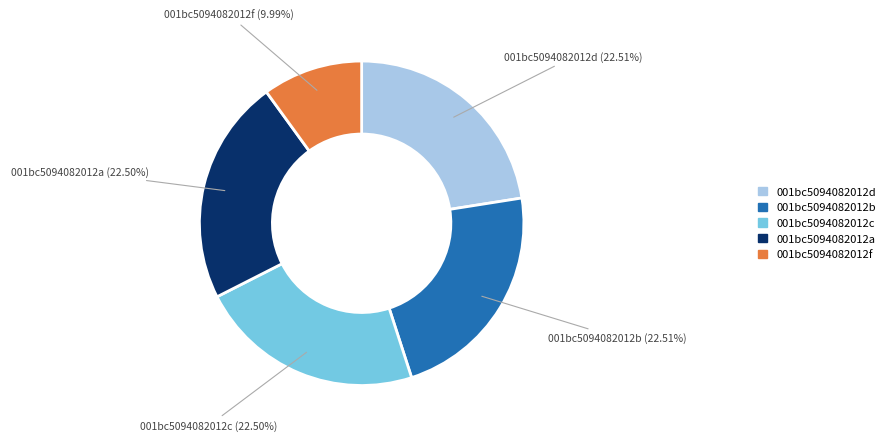

Count the number of slices in the pie.

5